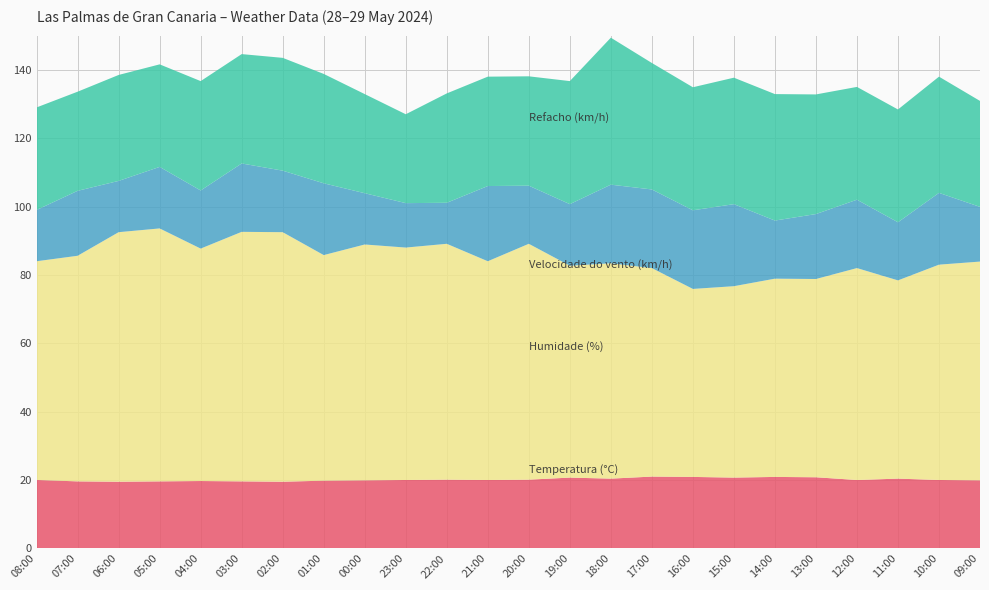

Reading left to right, list all the values displayed in this chart.

Temperatura (°C): 20.0	19.6	19.5	19.6	19.7	19.6	19.5	19.8	19.9	20.0	20.1	20.0	20.1	20.7	20.4	21.0	20.9	20.7	20.9	20.8	20.0	20.4	20.0	19.9
Humidade (%): 64.0	66.0	73.0	74.0	68.0	73.0	73.0	66.0	69.0	68.0	69.0	64.0	69.0	62.0	63.0	61.0	55.0	56.0	58.0	58.0	62.0	58.0	63.0	64.0
Velocidade do vento (km/h): 15.0	19.0	15.0	18.0	17.0	20.0	18.0	21.0	15.0	13.0	12.0	22.0	17.0	18.0	23.0	23.0	23.0	24.0	17.0	19.0	20.0	17.0	21.0	16.0
Refacho (km/h): 30.0	29.0	31.0	30.0	32.0	32.0	33.0	32.0	29.0	26.0	32.0	32.0	32.0	36.0	43.0	37.0	36.0	37.0	37.0	35.0	33.0	33.0	34.0	31.0